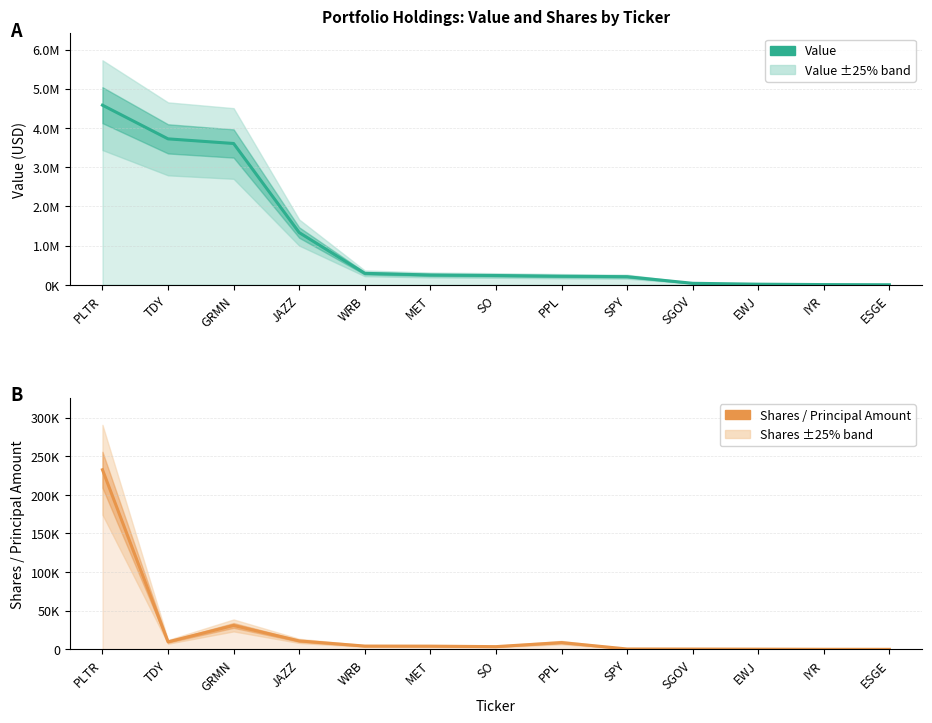

What is the label of the 11th point from the left?

EWJ